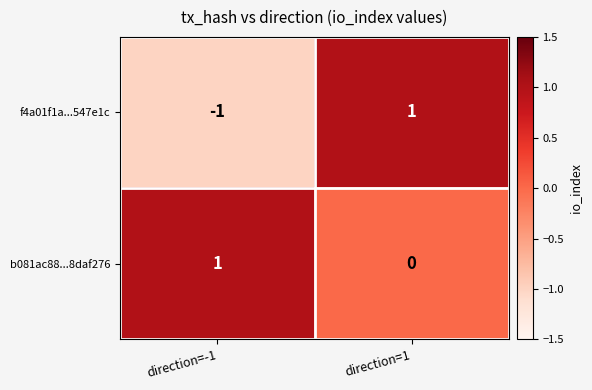

At which label does b081ac88...8daf276 reach its peak?

direction=-1